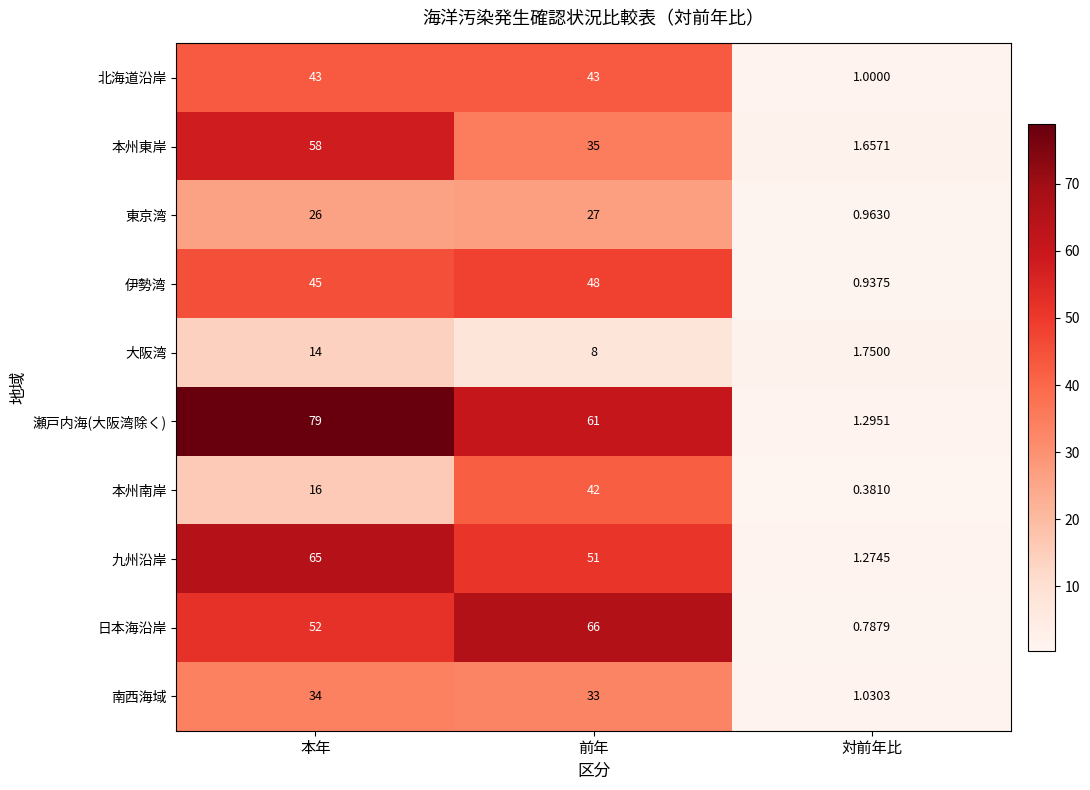

At which label does 南西海域 reach its minimum?

対前年比